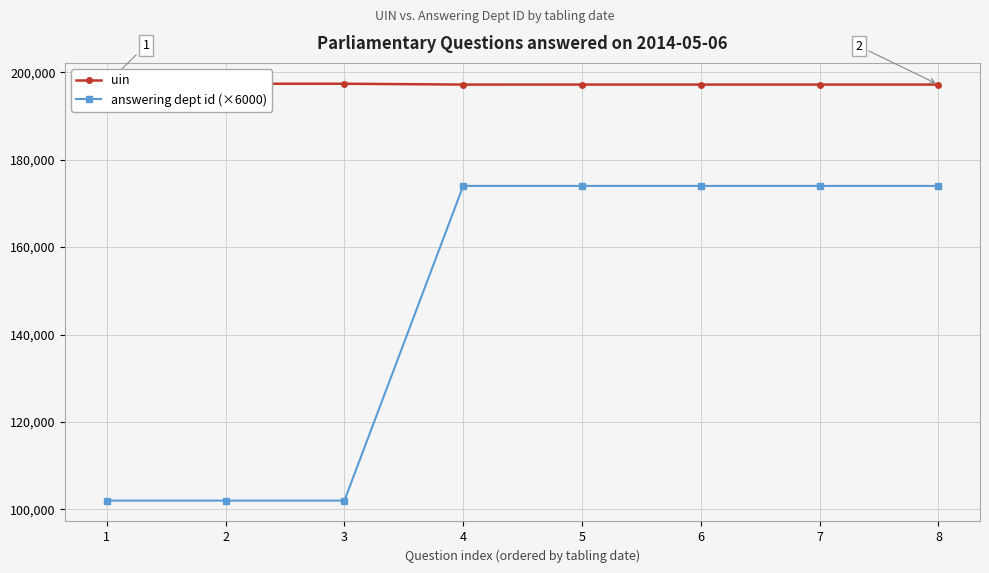

True or false: uin has more than 0 points higher than both neighbors.

True